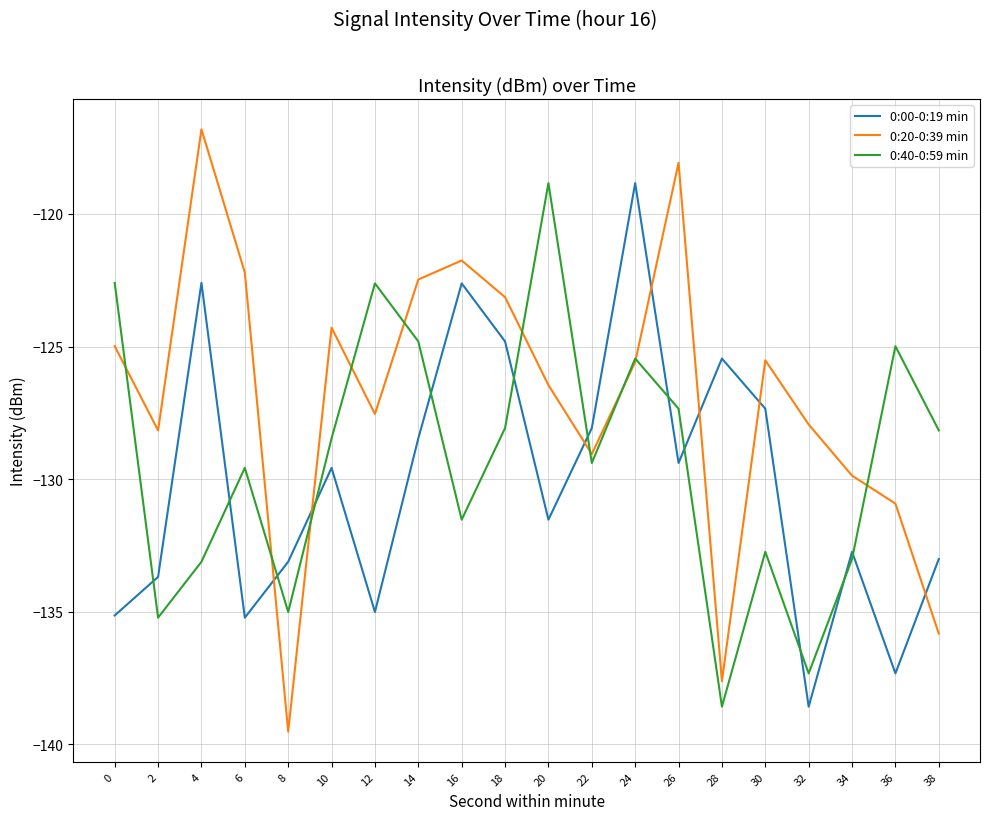

Read the 0:00-0:19 min value at 2.

-133.7